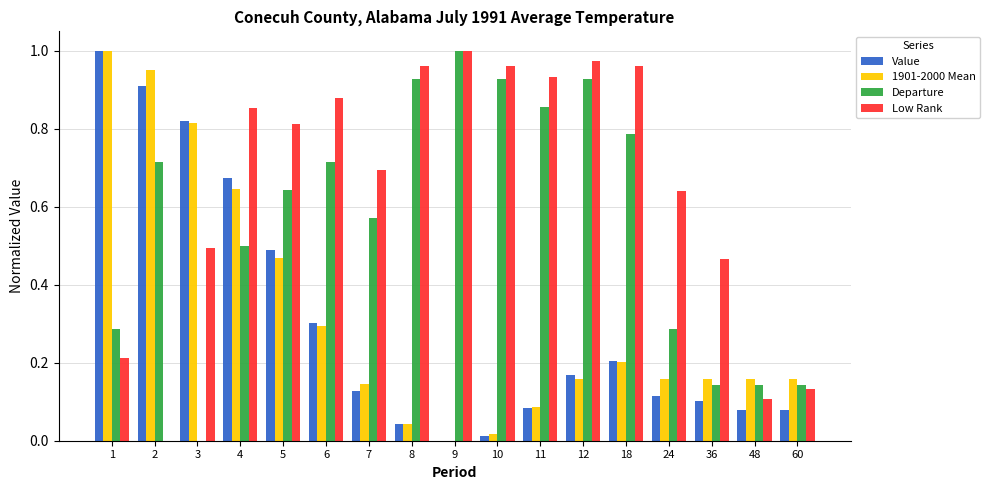

Which series changed the most between 5 and 6?

Value